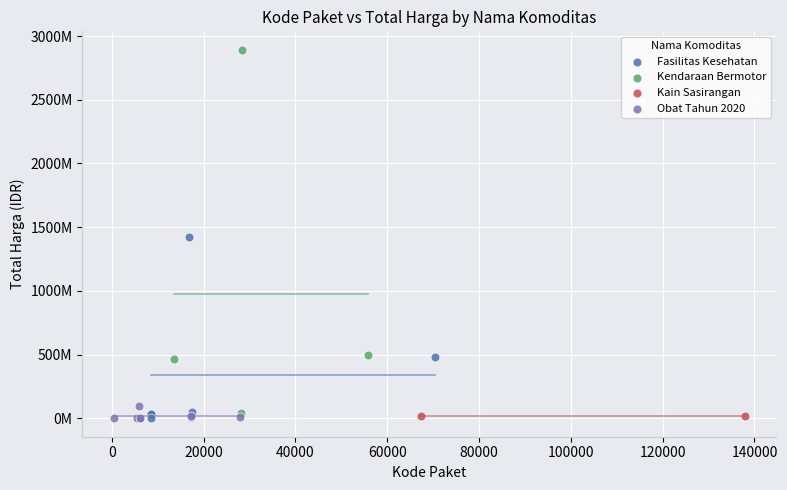

What are all the series names shown in the legend?

Fasilitas Kesehatan, Kendaraan Bermotor, Kain Sasirangan, Obat Tahun 2020